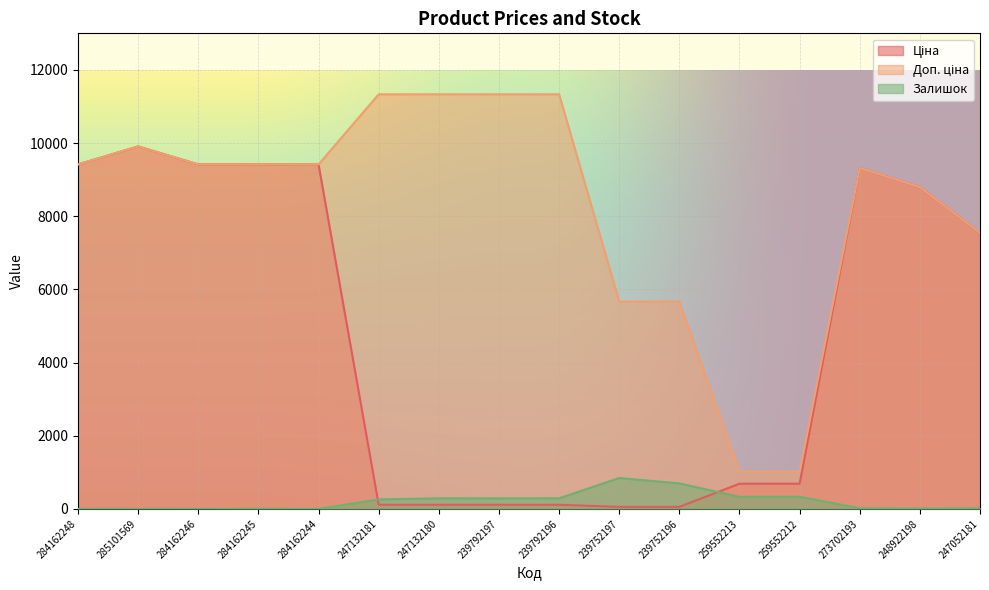

Where is the first local maximum for Ціна?

285101569